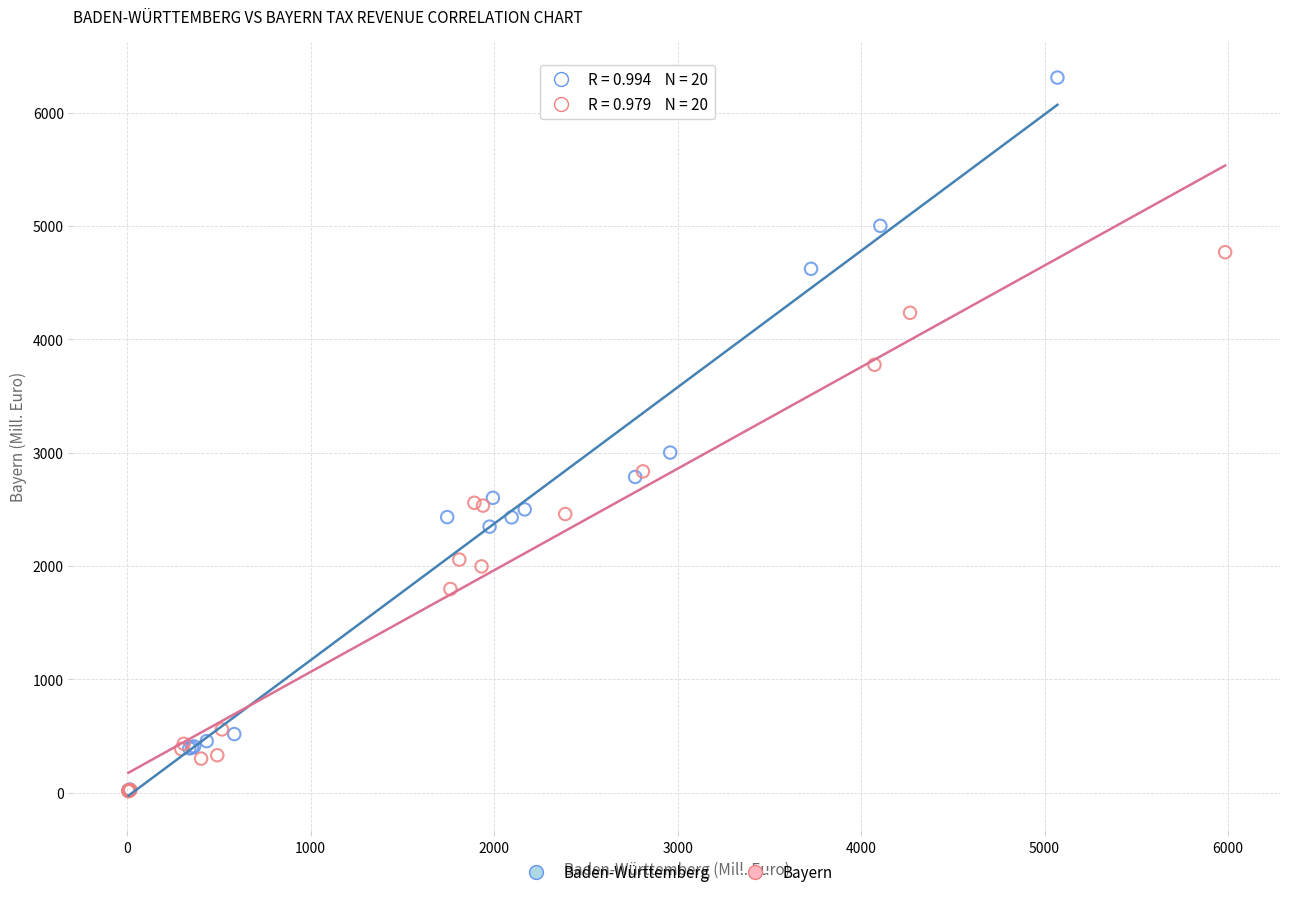

Which series has the largest Y range (max minus min)?

Baden-Württemberg